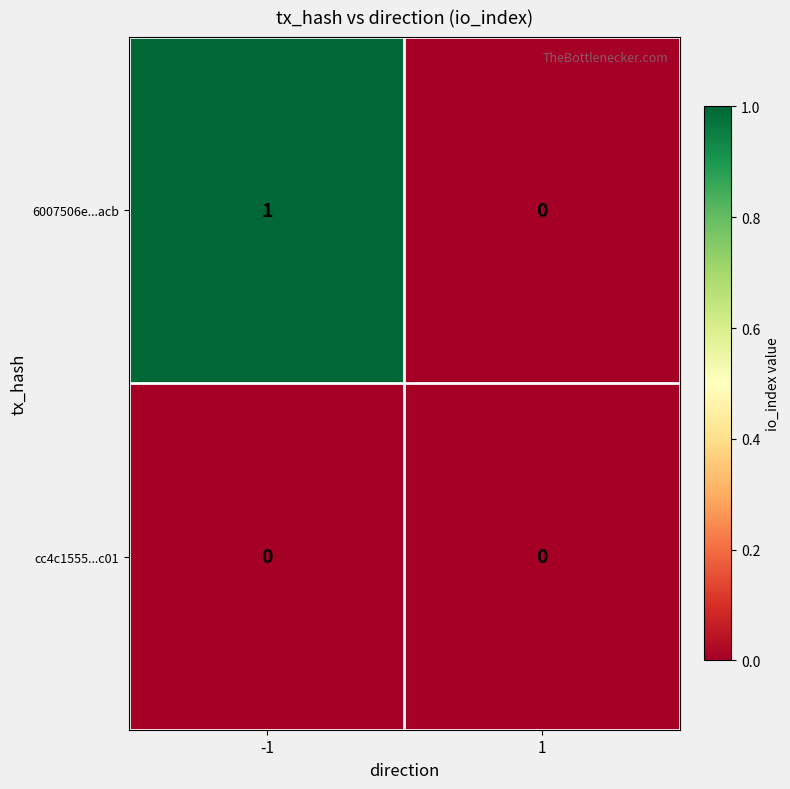

Reading left to right, list all the values displayed in this chart.

6007506e...acb: 1	0
cc4c1555...c01: 0	0